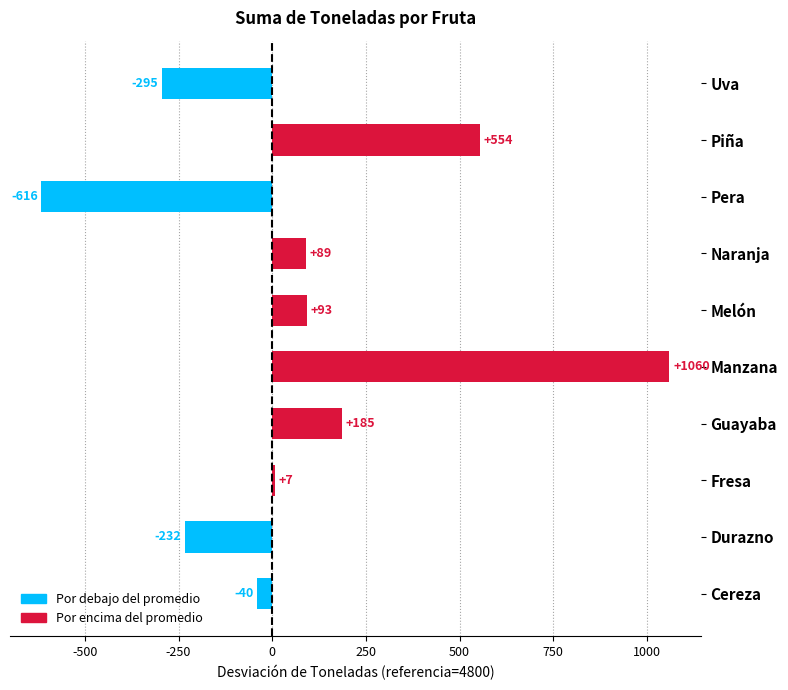

Is it true that the value at Durazno is -404?

False